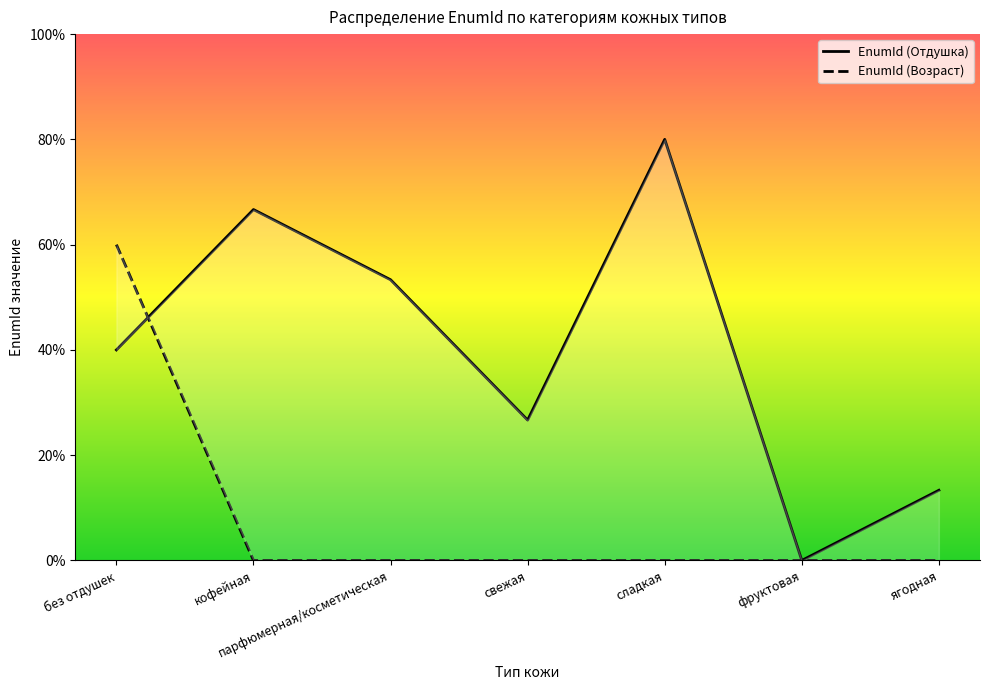

Rank the categories by EnumId (Возраст) value from highest to lowest.

без отдушек, сладкая, парфюмерная/косметическая, фруктовая, ягодная, свежая, кофейная